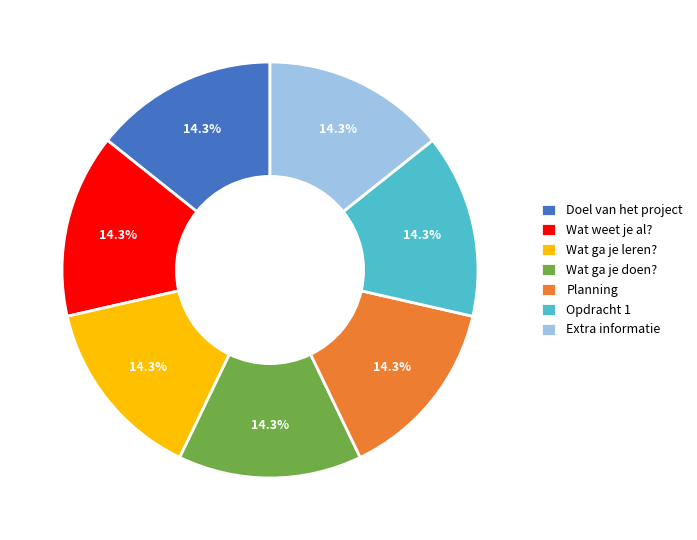

To the nearest percent, what is the combined percentage of Wat weet je al? and Wat ga je leren??

29%